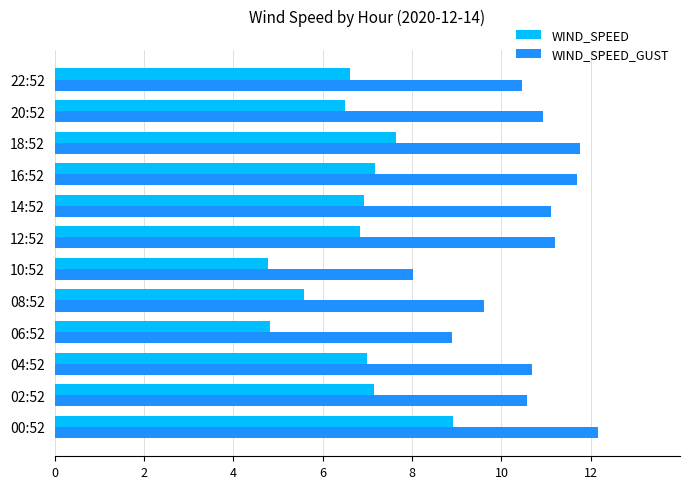

At which label does WIND_SPEED_GUST reach its minimum?

10:52